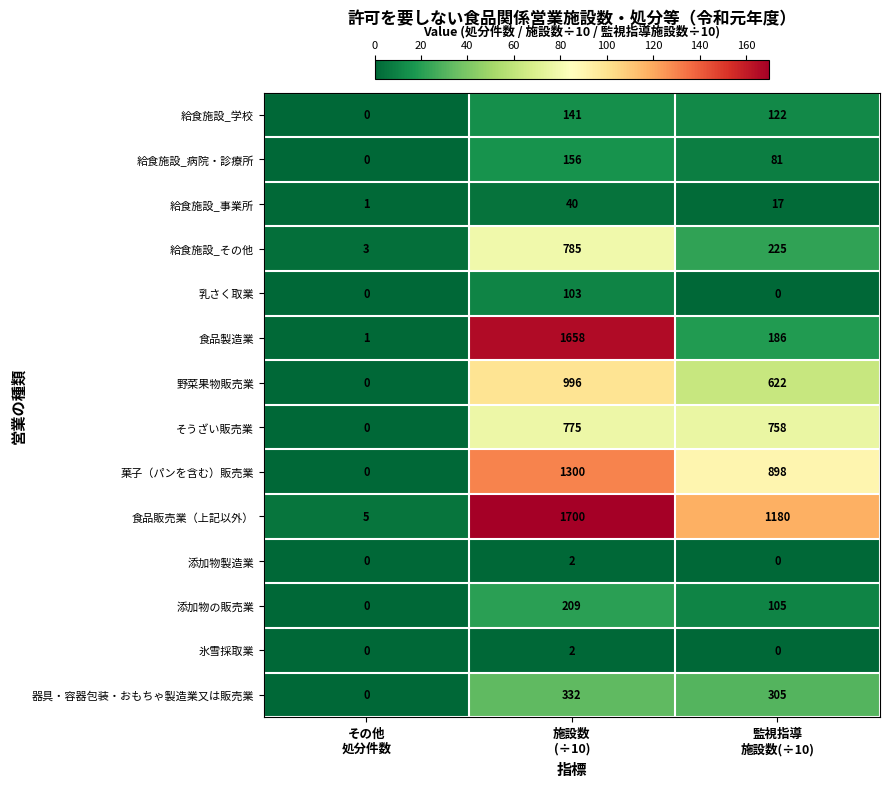

Which series has the largest range (max minus min)?

食品販売業（上記以外）